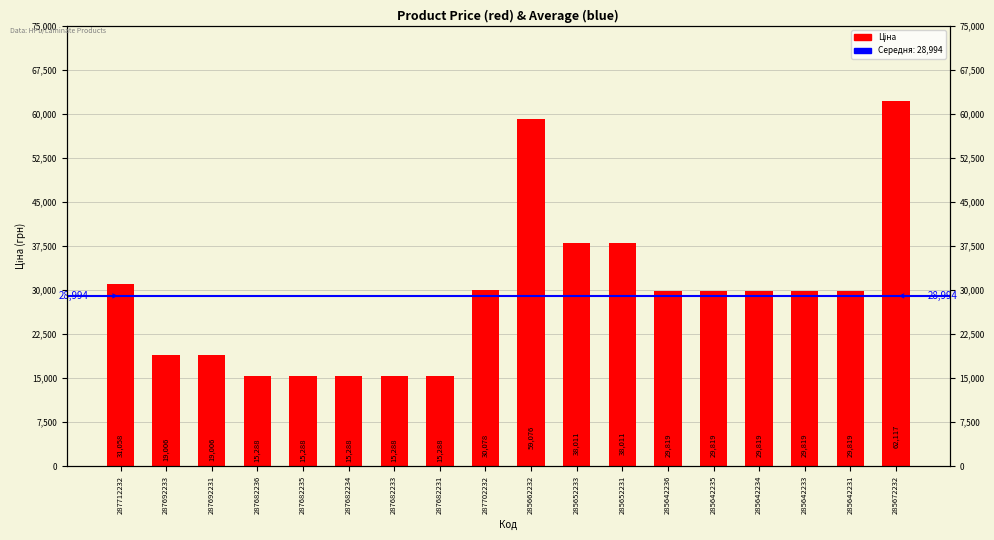

What is the difference between the second highest and second lowest values?

43787.7